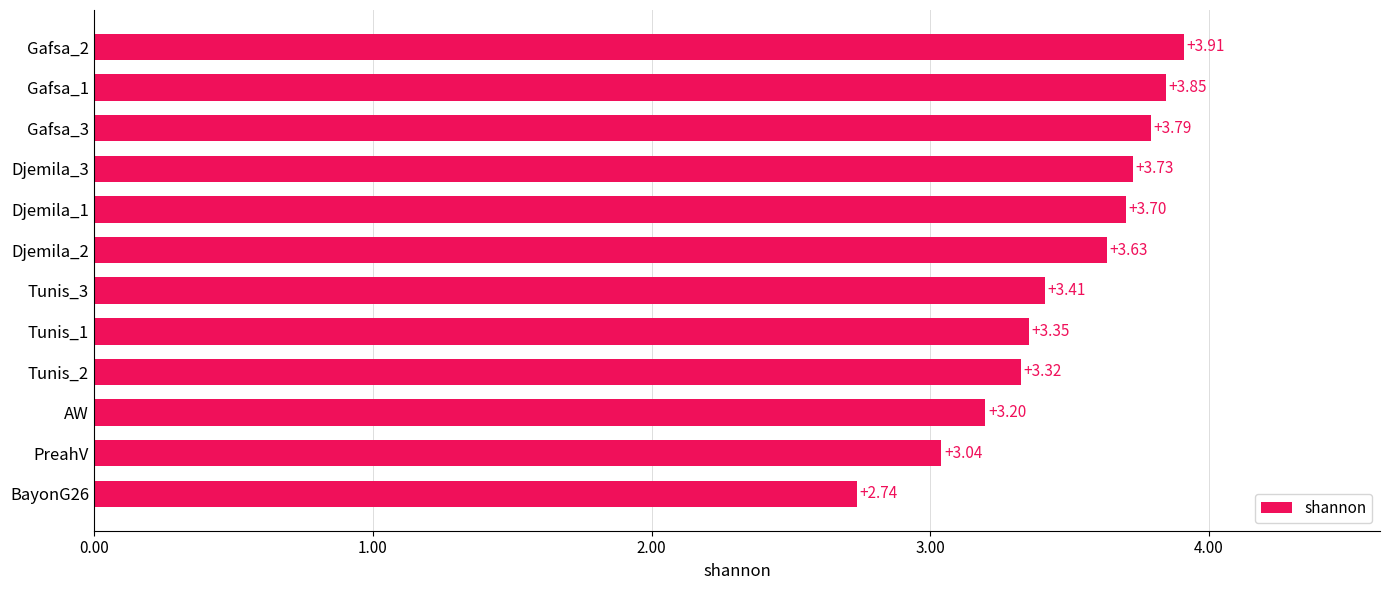

Where is the data nearest to the value 3?

PreahV